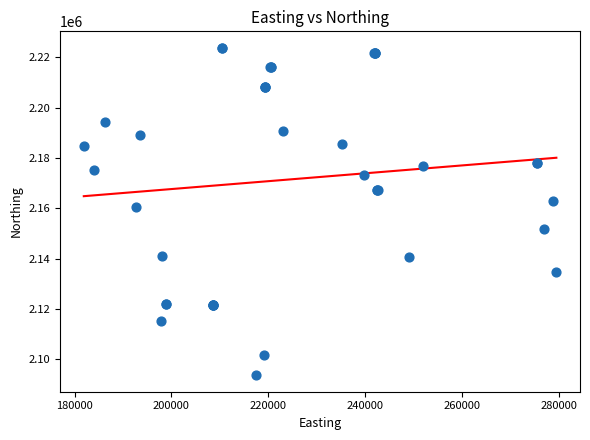

What Y value in the scatter plot is closest to 2158707?

2160503.5